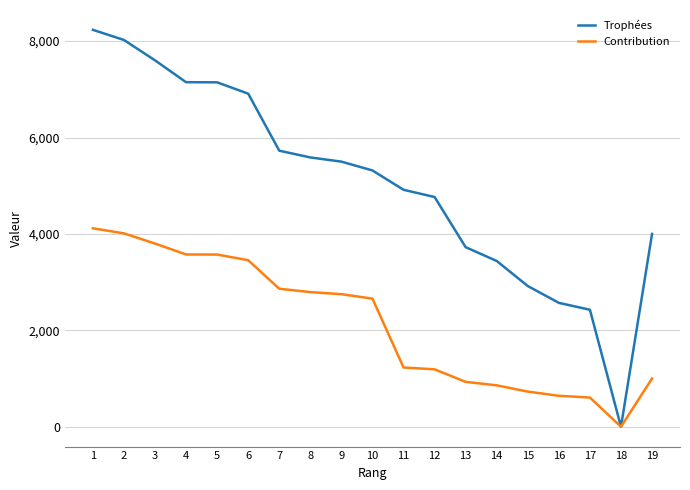

At 7, list the series in order from smallest to largest.

Contribution, Trophées